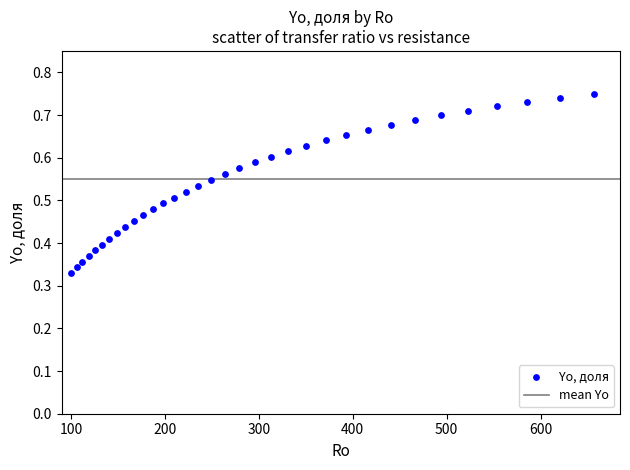

What is the range of X values (max minus min)?

556.8